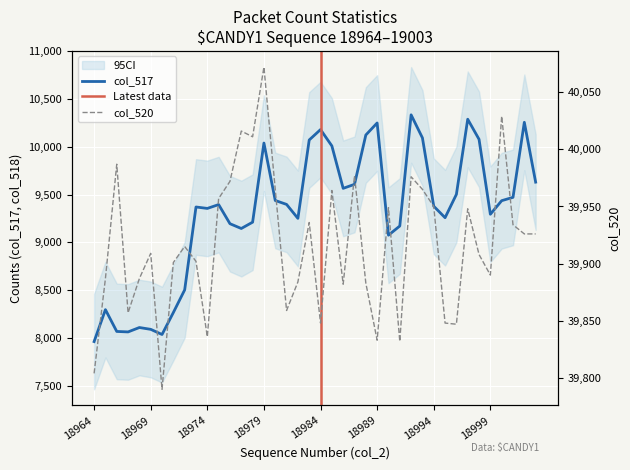

In col_520, how many points are lower than both neighbors (excluding endpoints)?

11